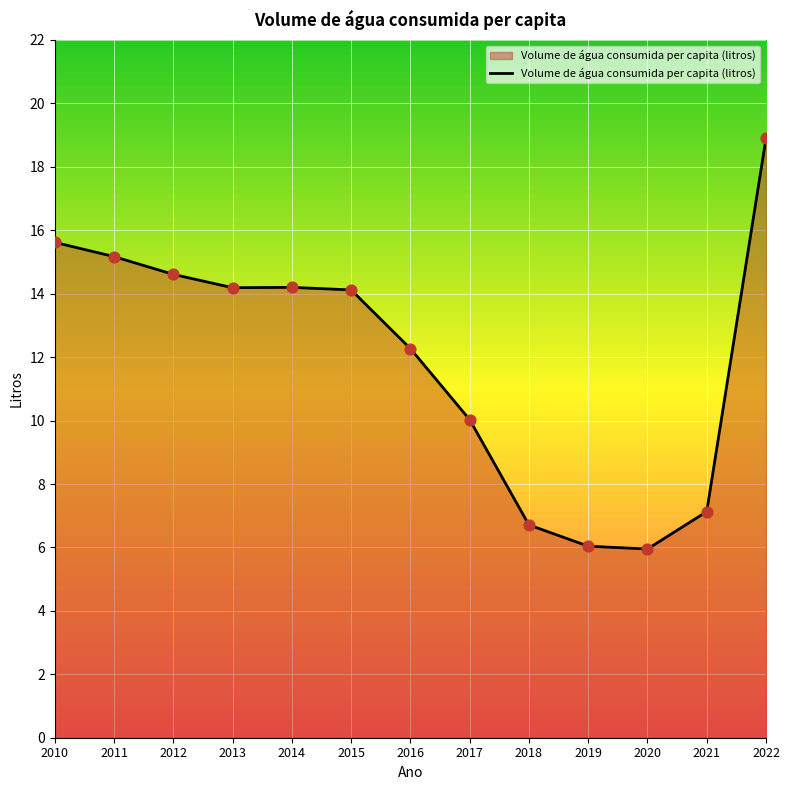

What is the ratio of the value at 2013 to the value at 2020?

2.4